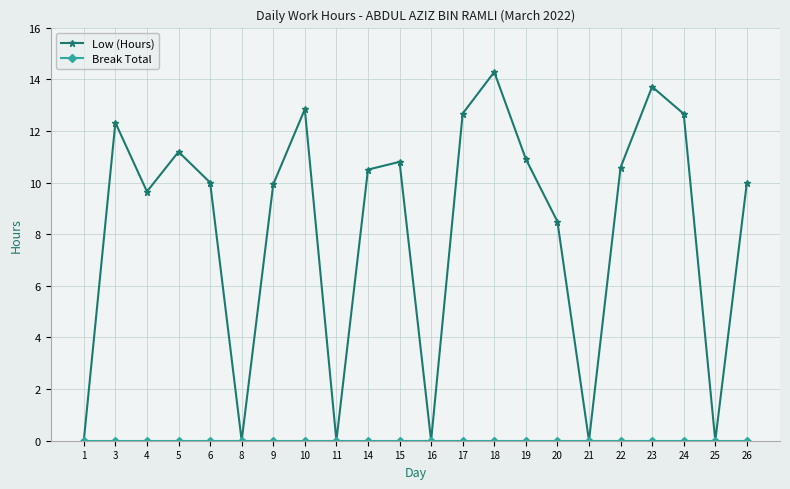

At how many categories does at least one series exceed 12?

6